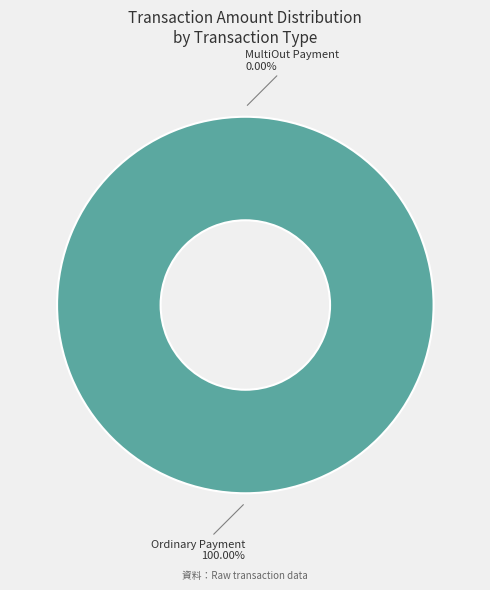

True or false: Account Update accounts for 0% of the total.

True